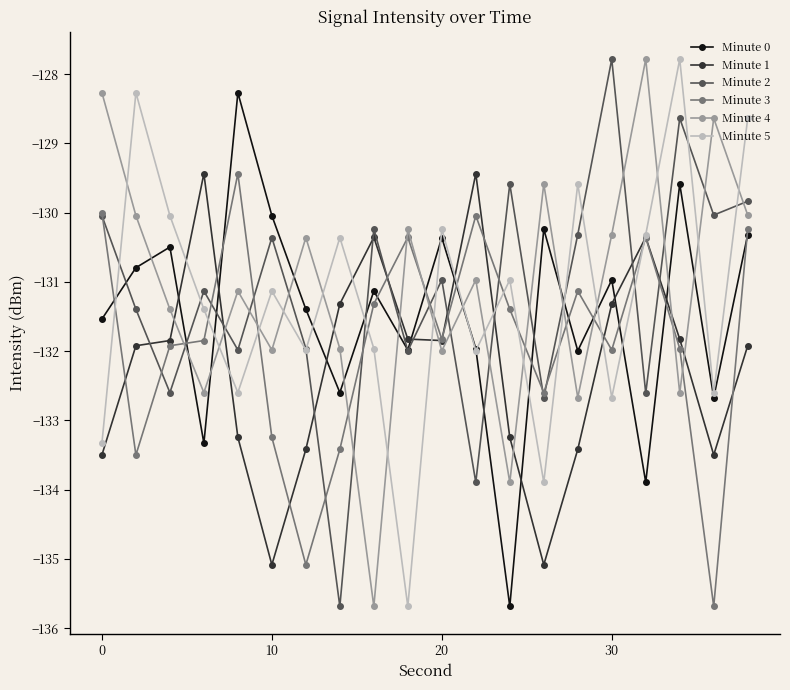

Which series ends up on top after the final intersection of Minute 4 and Minute 5?

Minute 5